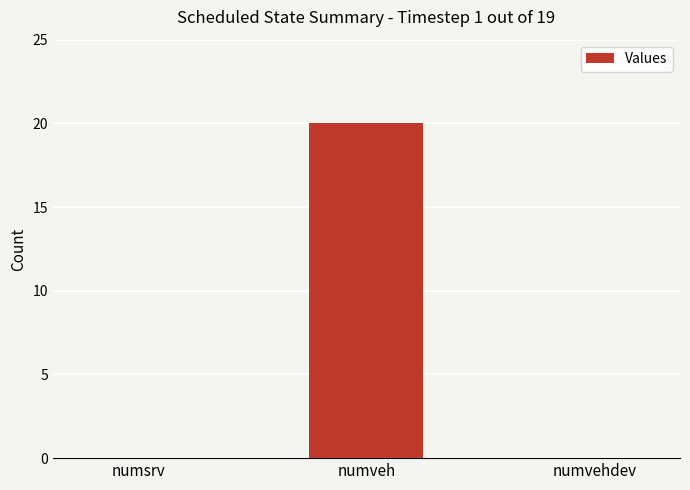

The chart shows a value of 0 at numsrv. True or false?

True